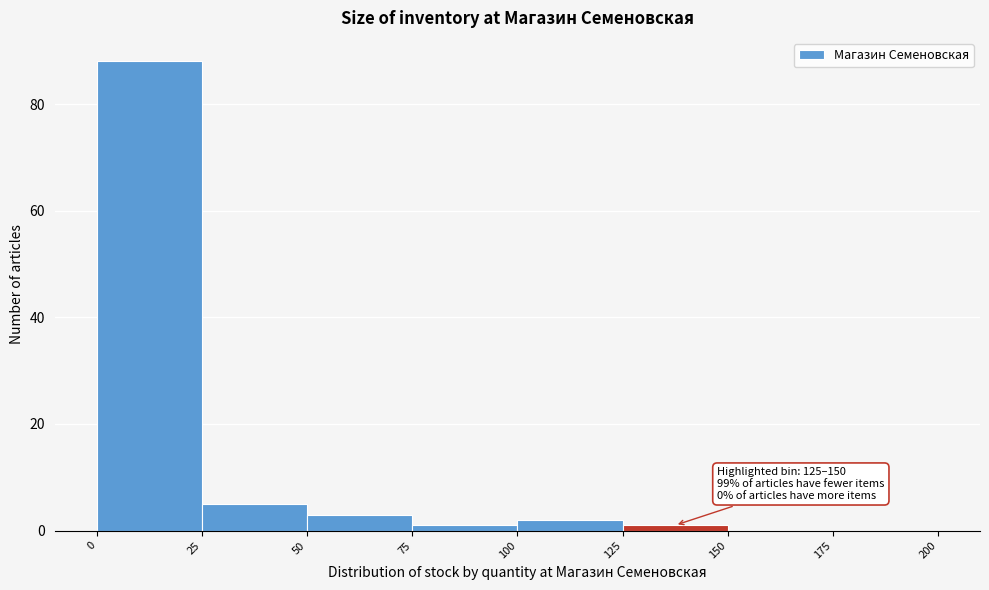

Over which range of the x-axis is the bar tallest?

0 to 25